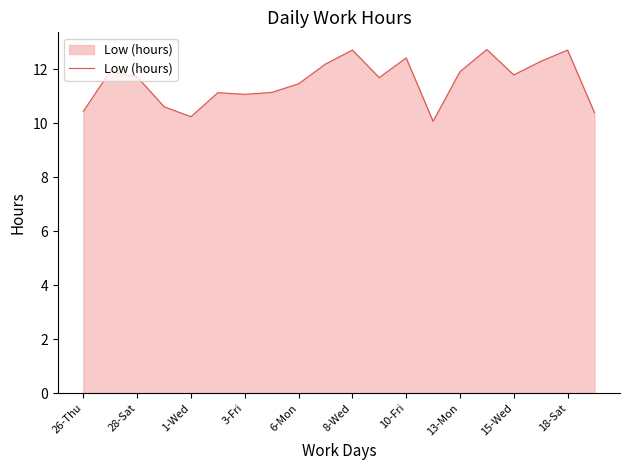

What is the average value?

11.5